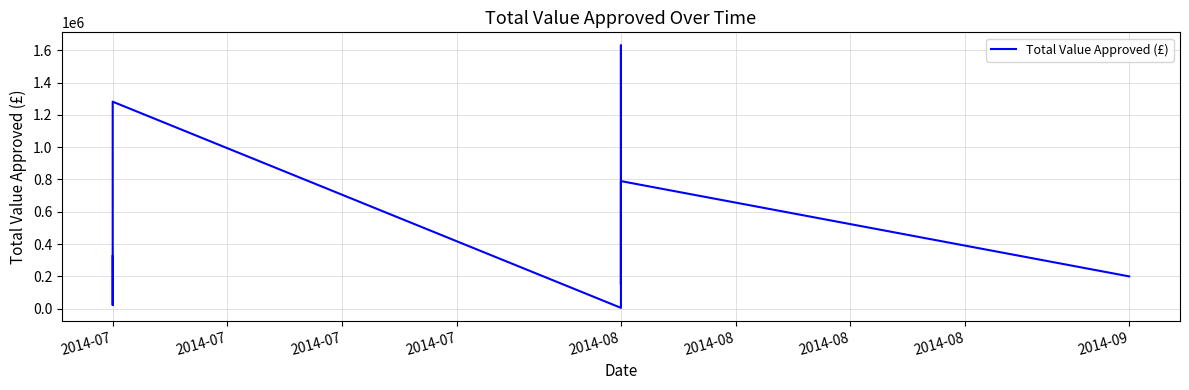

Where is the first local maximum?

2014-07